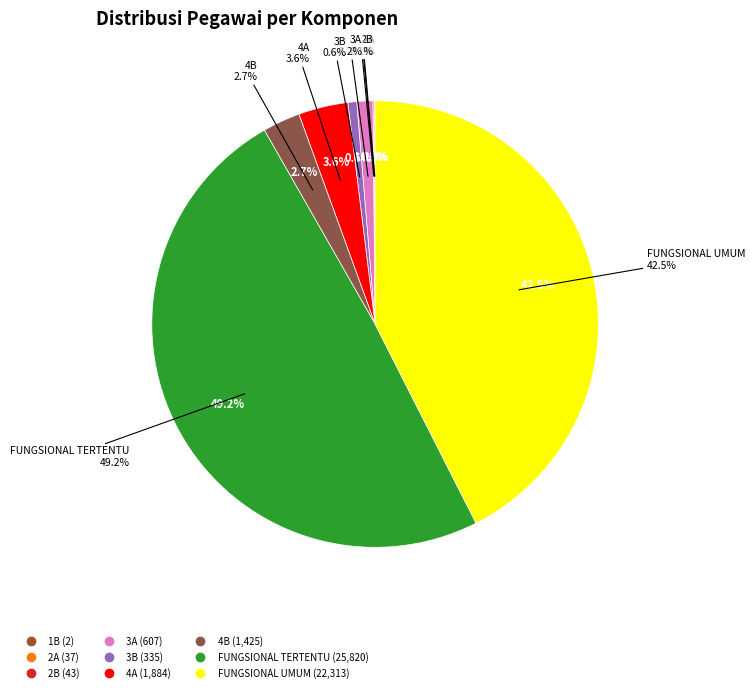

Is FUNGSIONAL TERTENTU the majority of the pie?

No